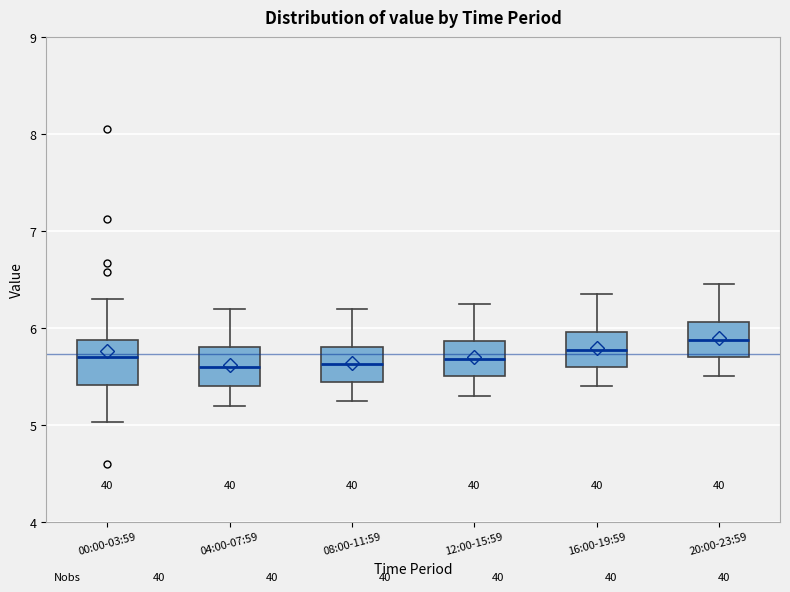

Reading left to right, read every box against the y-axis: the position of its median line, the range the box covers, and the ends of its whiskers. The values are not printed on the chart, so give them approximately, as read against the axis.

00:00-03:59: median 5.7, box 5.4 to 5.9, whiskers 5.0 to 6.3
04:00-07:59: median 5.6, box 5.4 to 5.8, whiskers 5.2 to 6.2
08:00-11:59: median 5.6, box 5.4 to 5.8, whiskers 5.3 to 6.2
12:00-15:59: median 5.7, box 5.5 to 5.9, whiskers 5.3 to 6.3
16:00-19:59: median 5.8, box 5.6 to 6.0, whiskers 5.4 to 6.4
20:00-23:59: median 5.9, box 5.7 to 6.1, whiskers 5.5 to 6.5